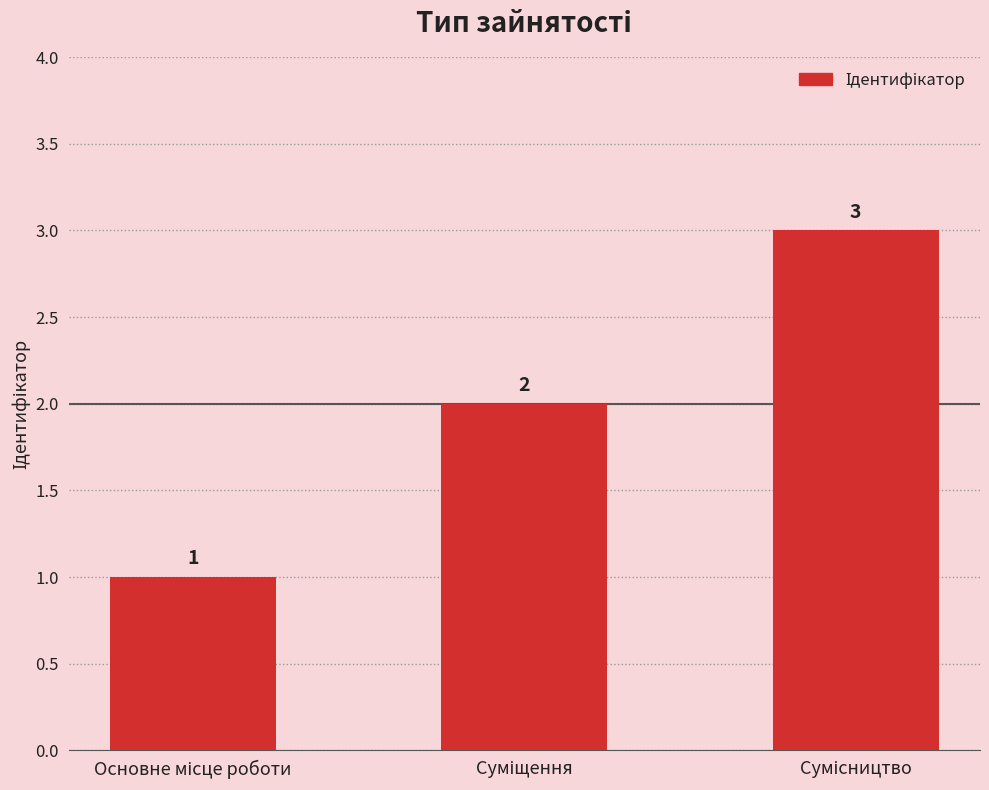

What is the sum of all values?

6